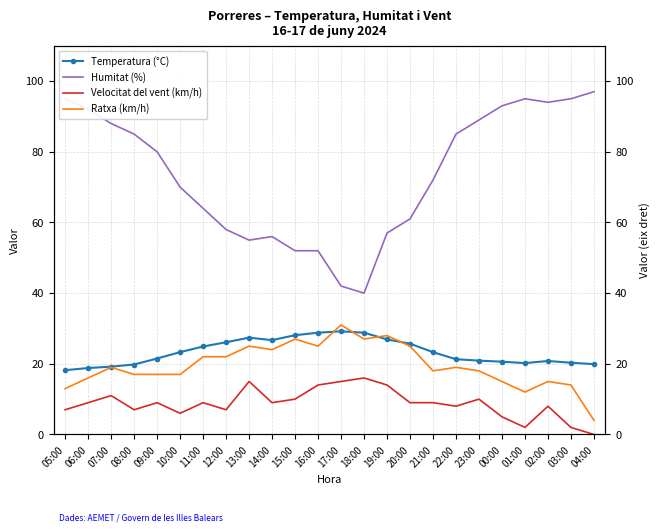

What is the value of the Humitat (%) point at the 14th from the left?

40.0